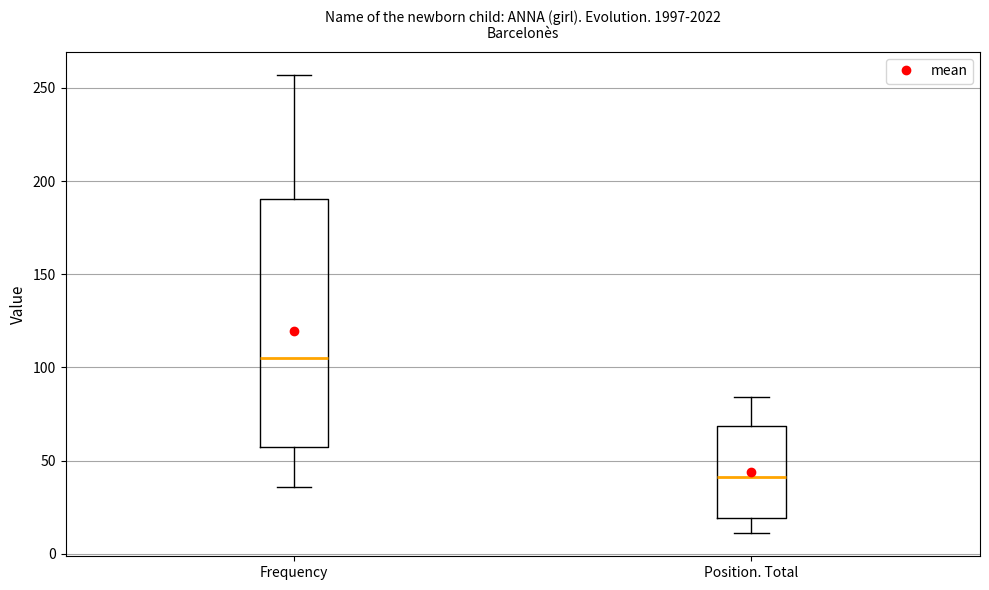

Which box's median line is the lowest?

Position. Total